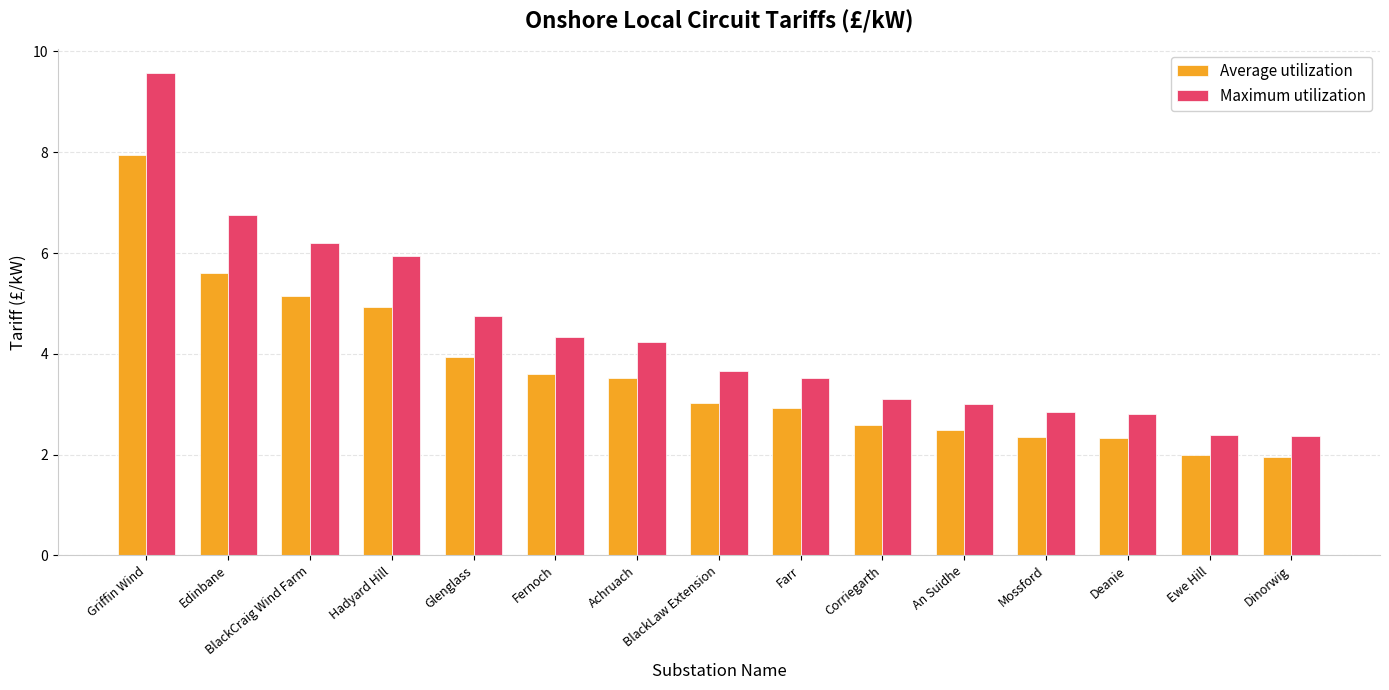

Read the Maximum utilization value at Farr.

3.5